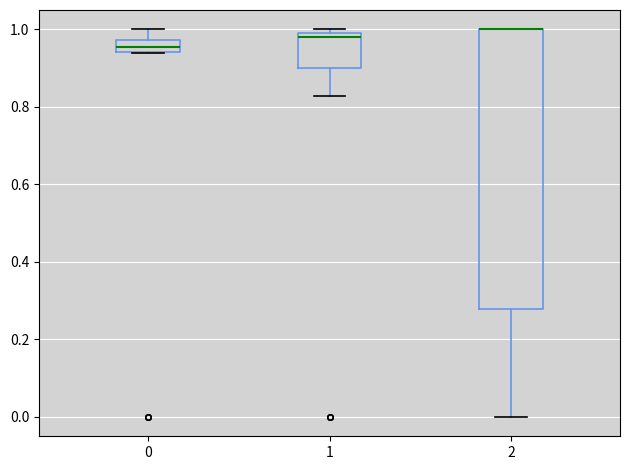

Reading left to right, transcribe this box plot: for each box, give where its median line is, the range the box spans, and where its two whiskers end, as read against the y-axis. The values are not printed on the chart, so give them approximately, as read against the axis.

0: median 0.96, box 0.94 to 0.98, whiskers 0.94 to 1.00
1: median 0.98, box 0.90 to 1.00, whiskers 0.82 to 1.00 (just above the box's upper edge)
2: median 1.00 (drawn on the box's upper edge), box 0.28 to 1.00, whiskers 0.00 to 1.00